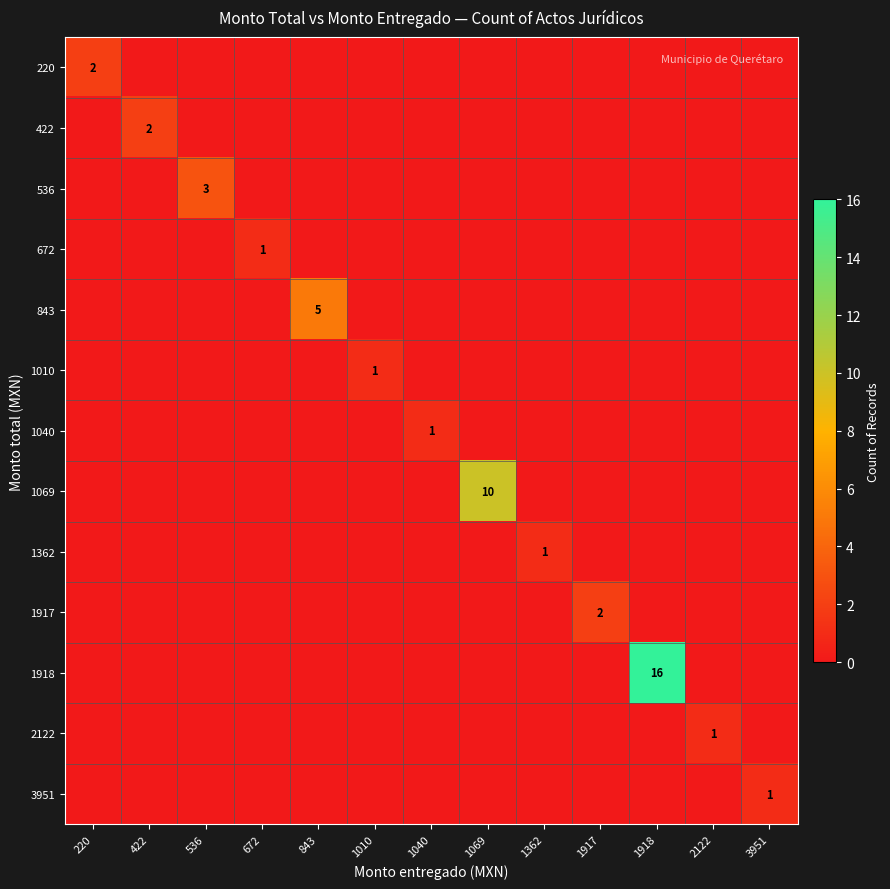

How many values in 672 are above zero?

1